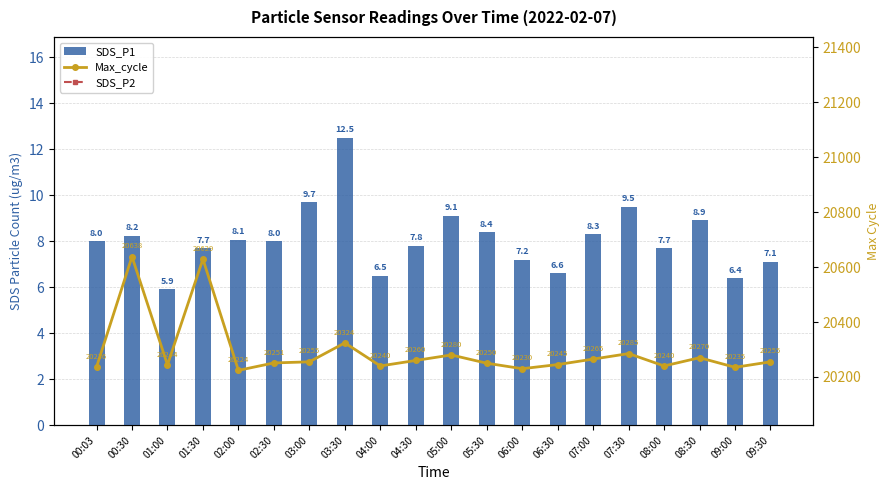

Reading left to right, list all the values displayed in this chart.

SDS_P1: 00:03=8.0	00:30=8.2	01:00=5.9	01:30=7.7	02:00=8.1	02:30=8.0	03:00=9.7	03:30=12.5	04:00=6.5	04:30=7.8	05:00=9.1	05:30=8.4	06:00=7.2	06:30=6.6	07:00=8.3	07:30=9.5	08:00=7.7	08:30=8.9	09:00=6.4	09:30=7.1
Max_cycle: 00:03=20236.0	00:30=20638.0	01:00=20244.0	01:30=20629.0	02:00=20224.0	02:30=20251.0	03:00=20255.0	03:30=20324.0	04:00=20240.0	04:30=20260.0	05:00=20280.0	05:30=20250.0	06:00=20230.0	06:30=20245.0	07:00=20265.0	07:30=20285.0	08:00=20240.0	08:30=20270.0	09:00=20235.0	09:30=20255.0
SDS_P2: 00:03=2.1	00:30=2.3	01:00=2.1	01:30=2.0	02:00=1.9	02:30=2.7	03:00=2.8	03:30=2.9	04:00=2.1	04:30=1.8	05:00=2.4	05:30=2.6	06:00=1.7	06:30=2.0	07:00=2.3	07:30=2.7	08:00=1.9	08:30=2.5	09:00=1.6	09:30=2.2